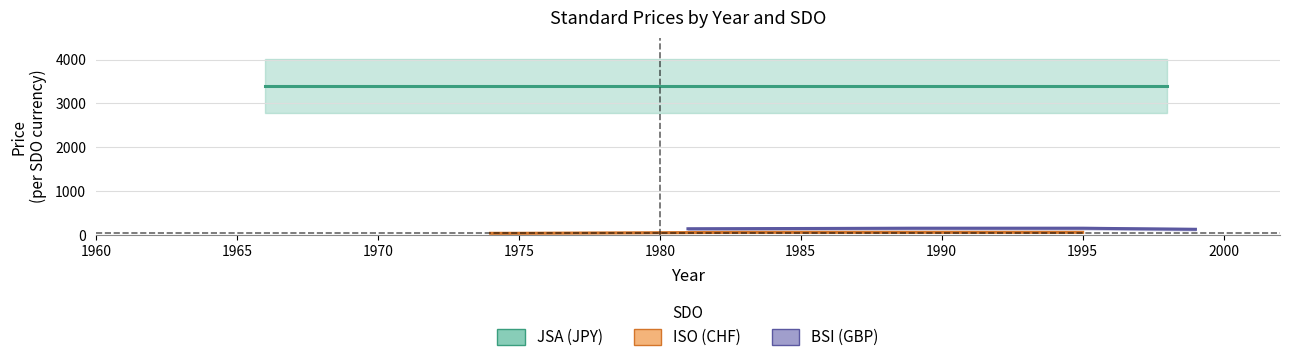

True or false: Price (PRINT) and Price (PDF) intersect in this chart.

False